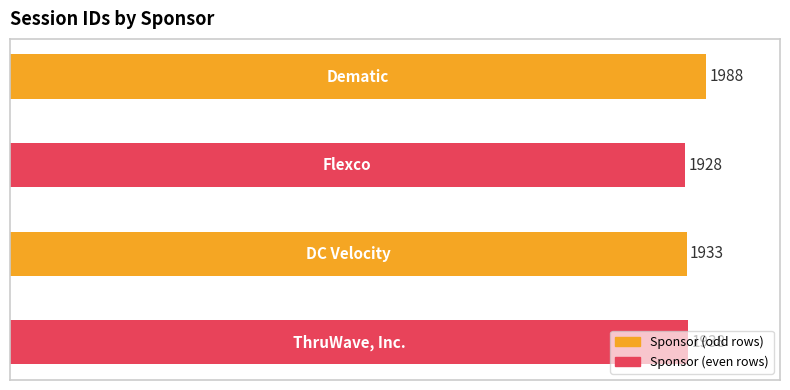

Does the chart contain any negative values?

No